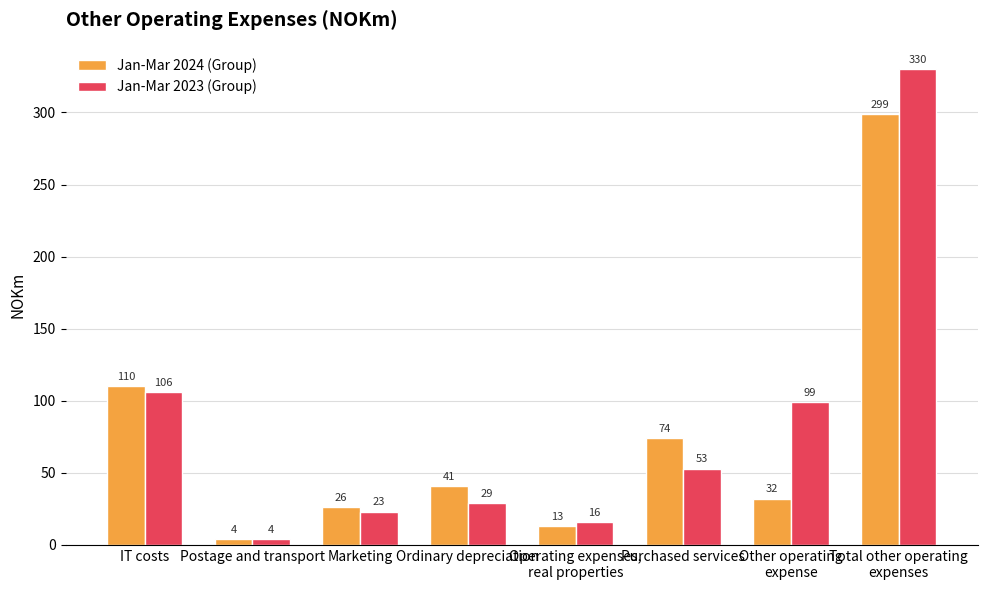

What position from the left is IT costs?

1